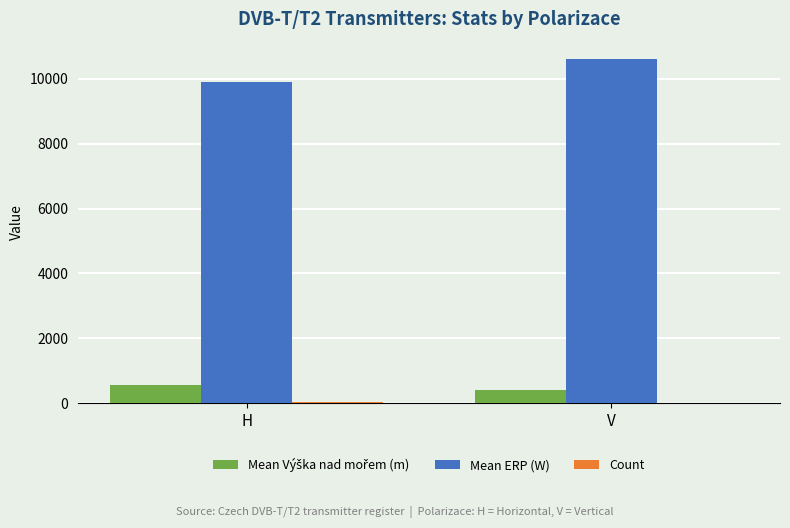

What is the greatest value displayed?

10607